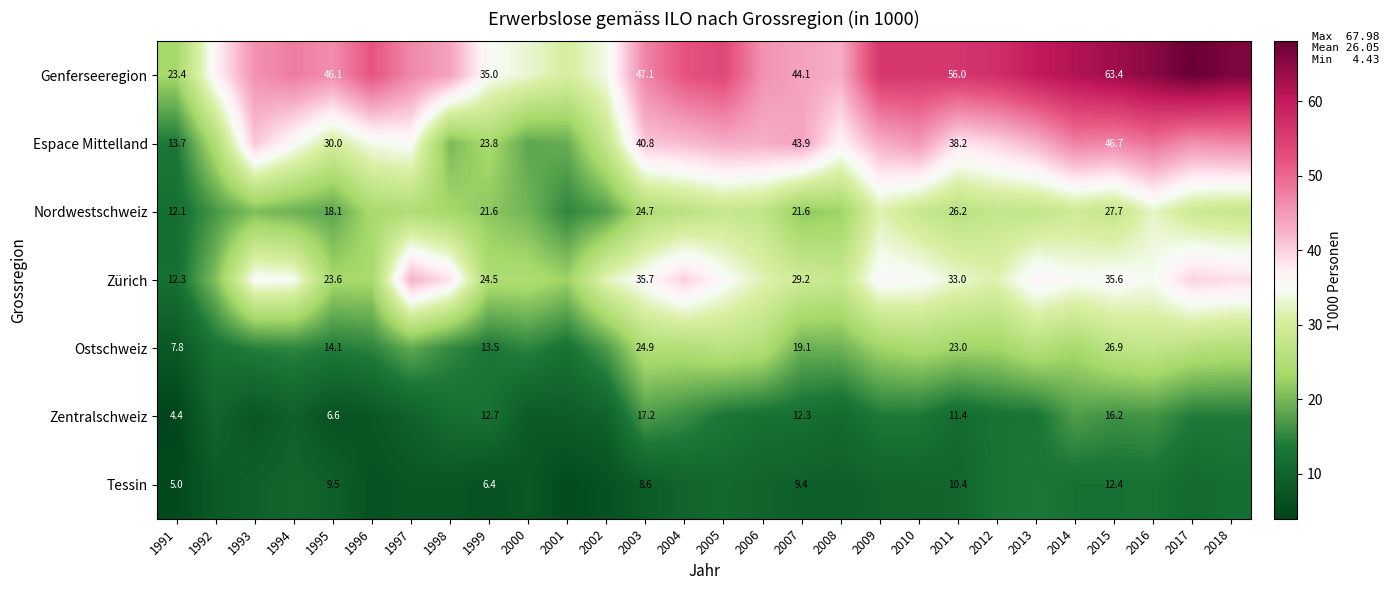

Which series has the largest total across all categories?

Genferseeregion